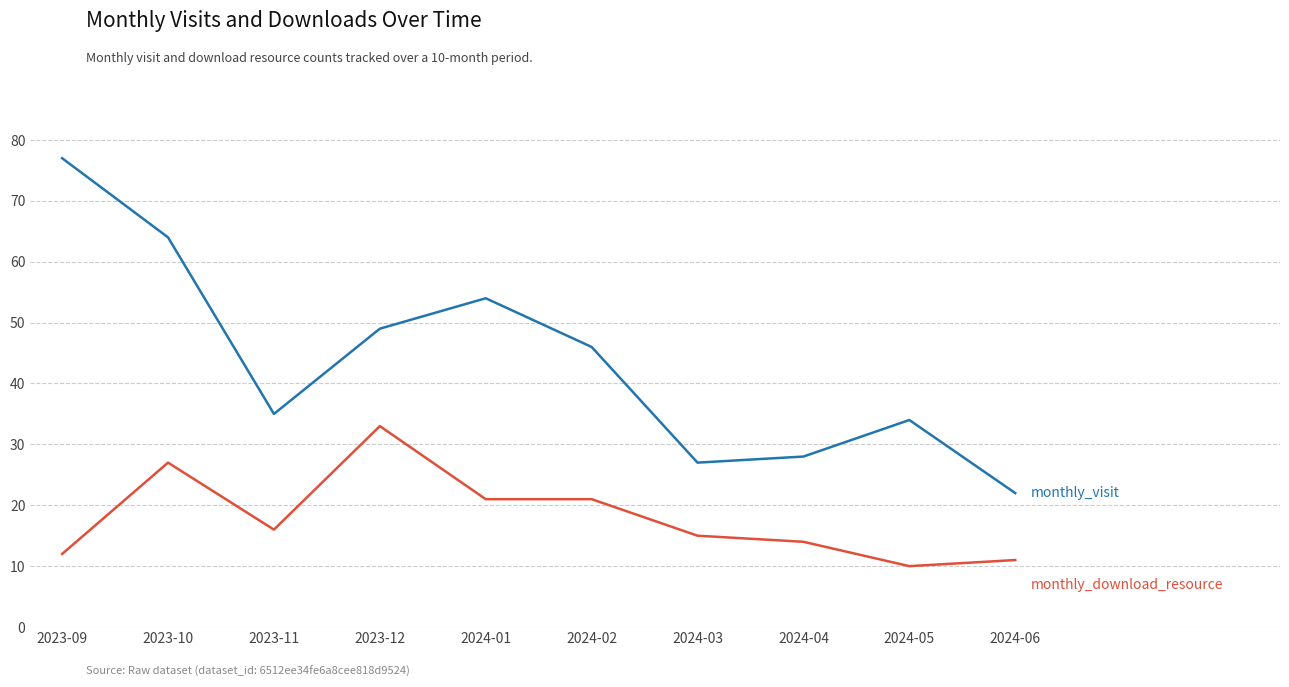

Reading left to right, extract all data points from this chart.

monthly_visit: 2023-09=77	2023-10=64	2023-11=35	2023-12=49	2024-01=54	2024-02=46	2024-03=27	2024-04=28	2024-05=34	2024-06=22
monthly_download_resource: 2023-09=12	2023-10=27	2023-11=16	2023-12=33	2024-01=21	2024-02=21	2024-03=15	2024-04=14	2024-05=10	2024-06=11